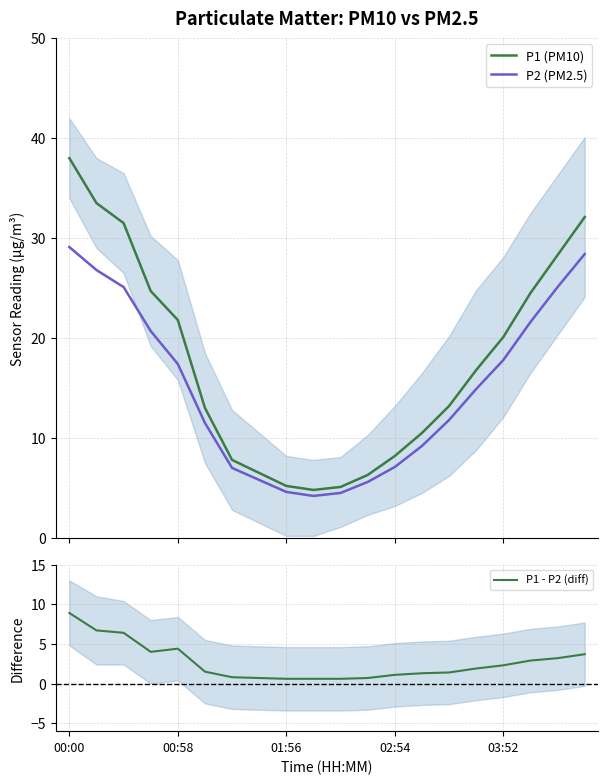

What is the minimum value for P2 (PM2.5)?

4.2